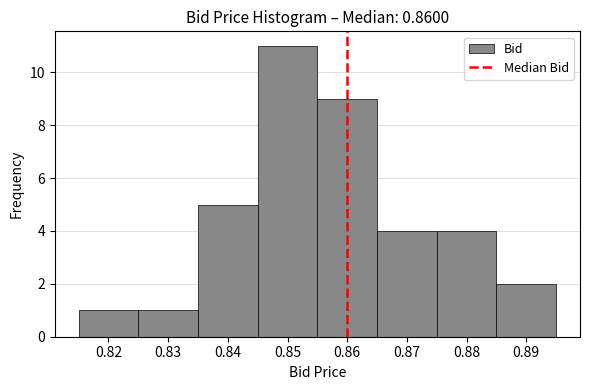

Which range on the x-axis has the tallest bar?

0.845 to 0.855